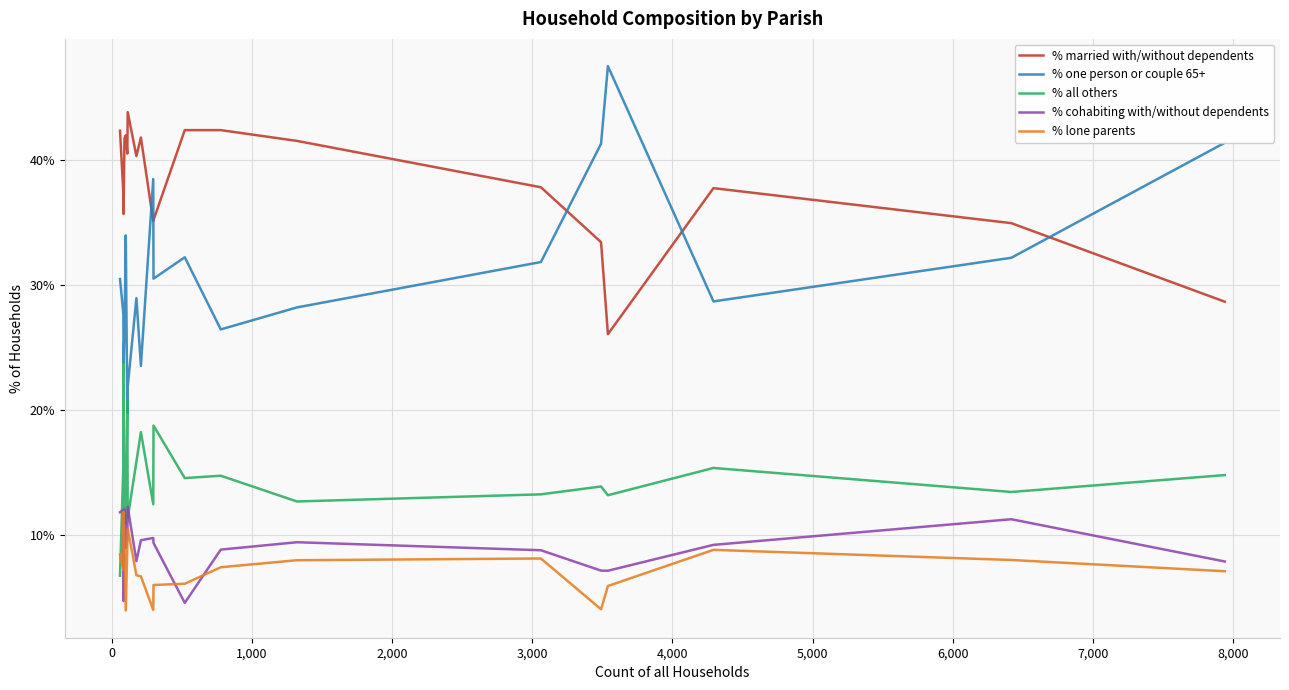

At how many categories does at least one series exceed 17?

20